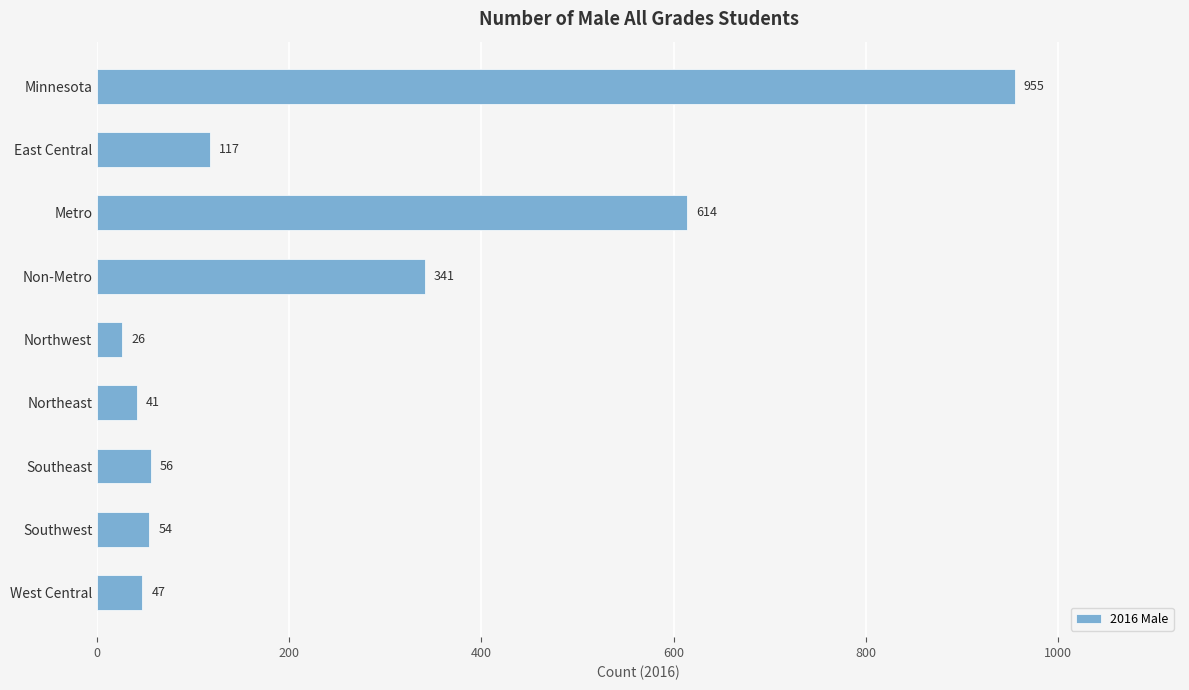

What is the label of the 1st bar from the top?

Minnesota